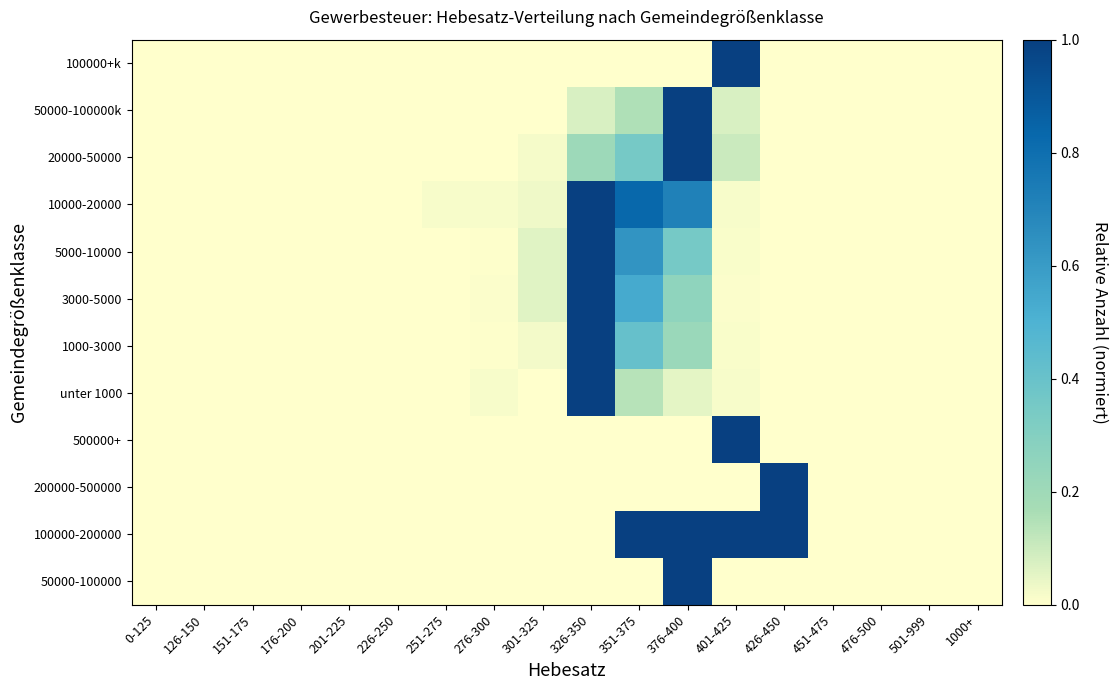

List the series in order of their peak value, lowest first.

50000-100000, 100000-200000, 200000-500000, 500000+, unter 1000, 1000-3000, 3000-5000, 5000-10000, 10000-20000, 20000-50000, 50000-100000k, 100000+k